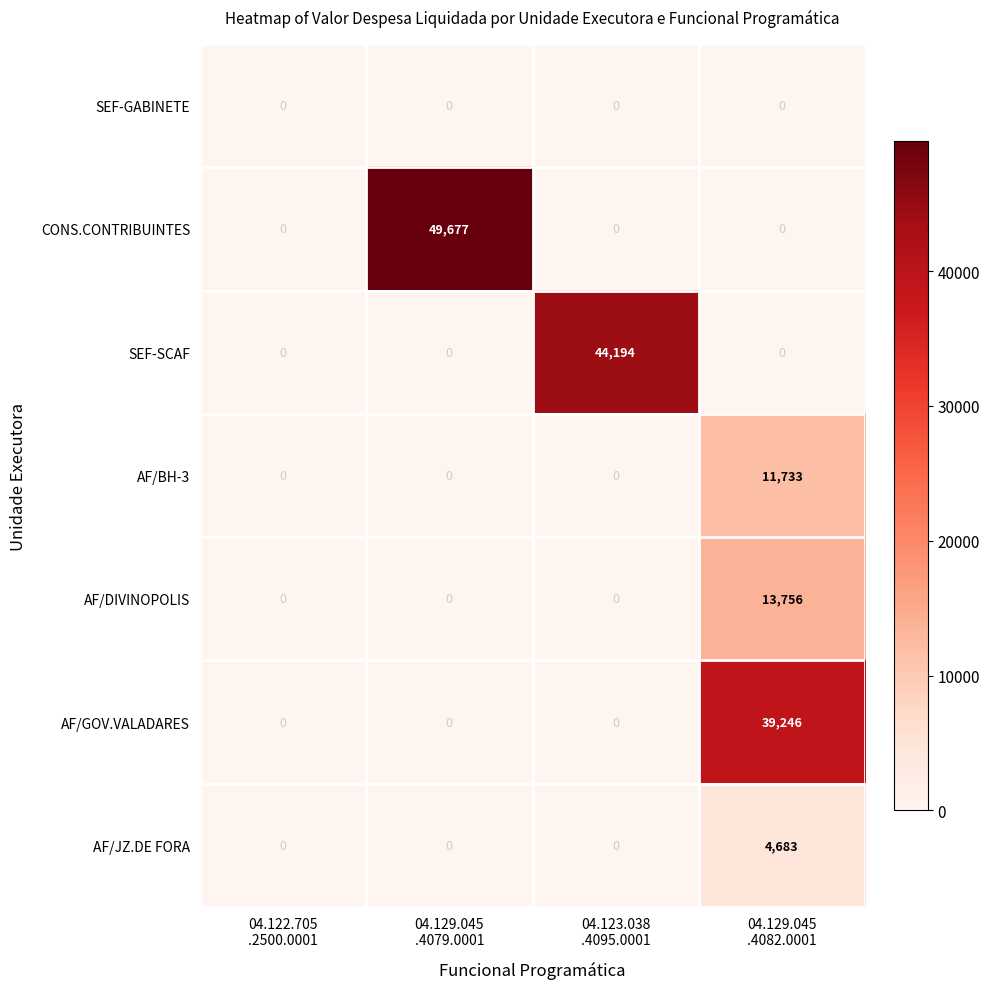

Which series has the widest spread of values?

CONS.CONTRIBUINTES